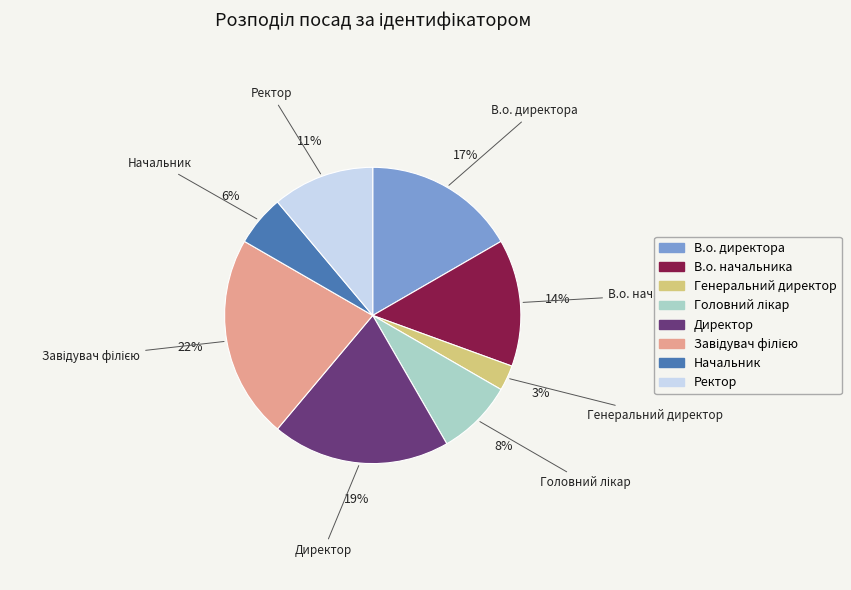

What is the smallest slice in the pie chart?

Генеральний директор